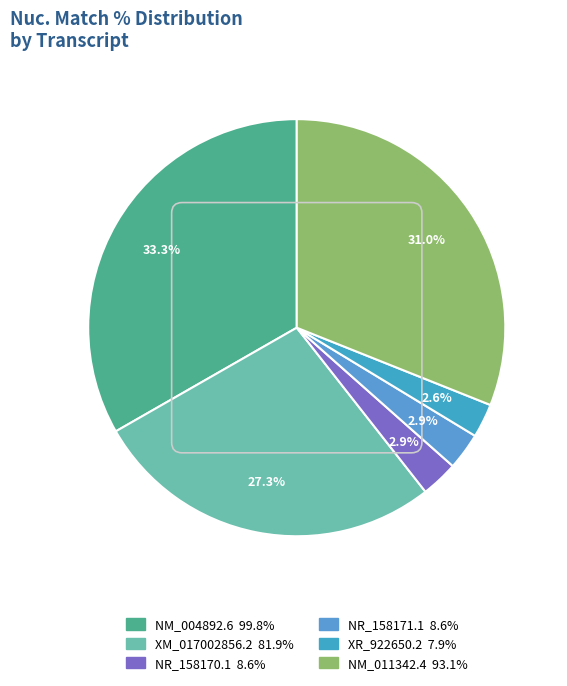

Count the number of slices in the pie.

6